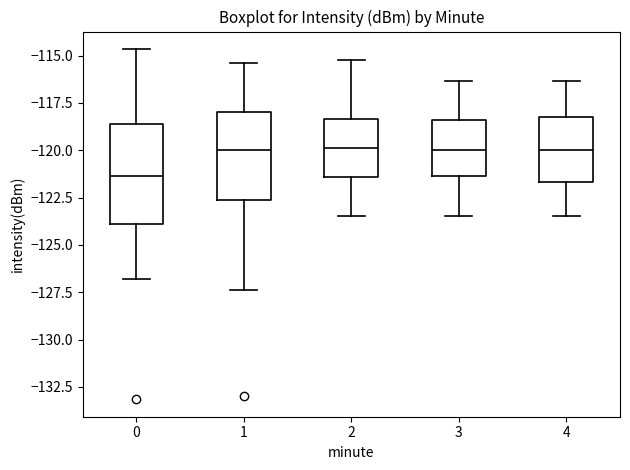

Comparing the boxes themselves (not the whiskers), which one is the tallest?

0